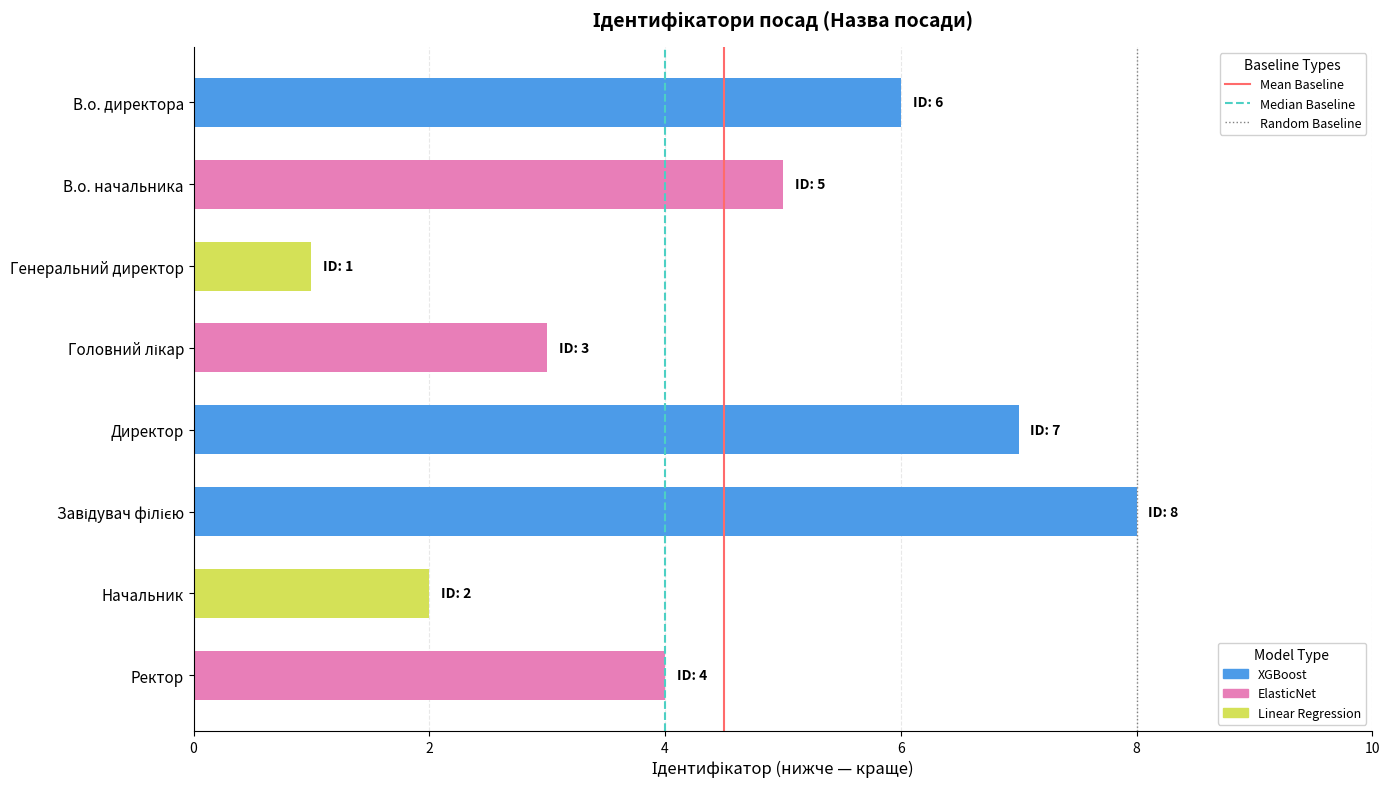

Are the bars grouped side by side (vs. stacked)?

No